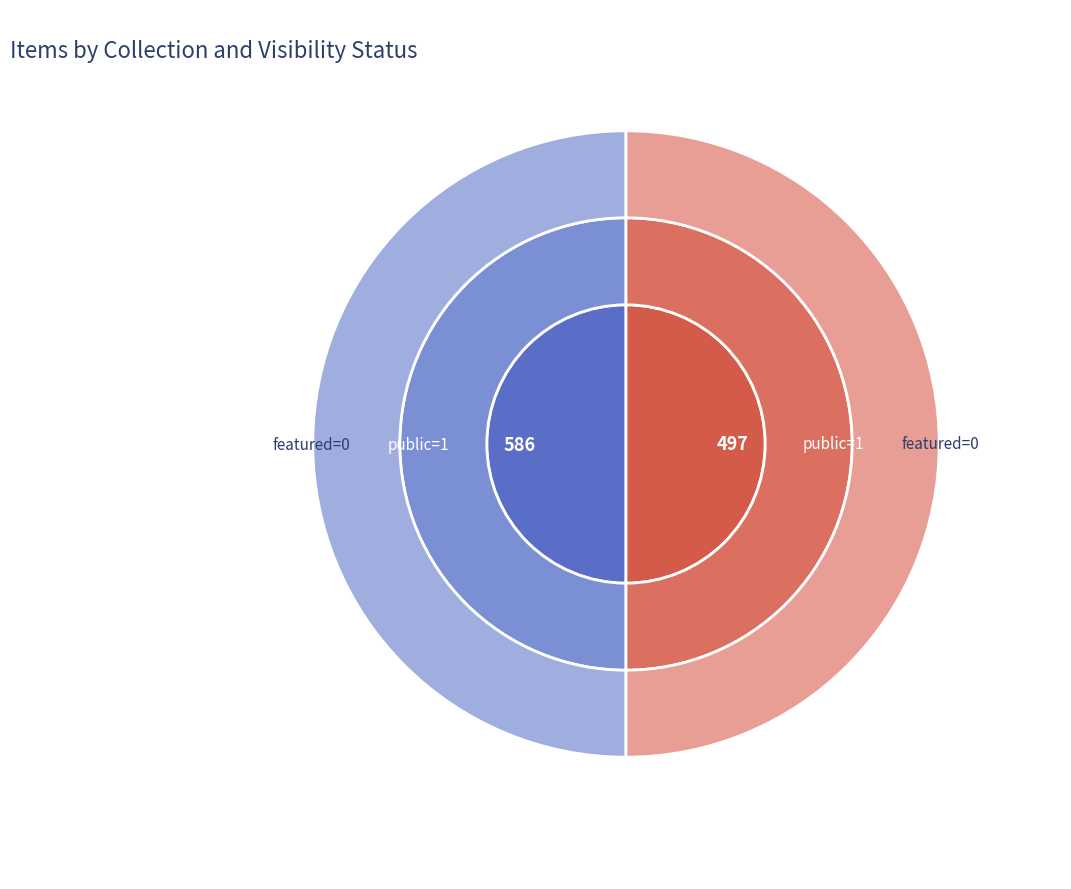

At 586, list the series in order from largest to smallest.

public, featured